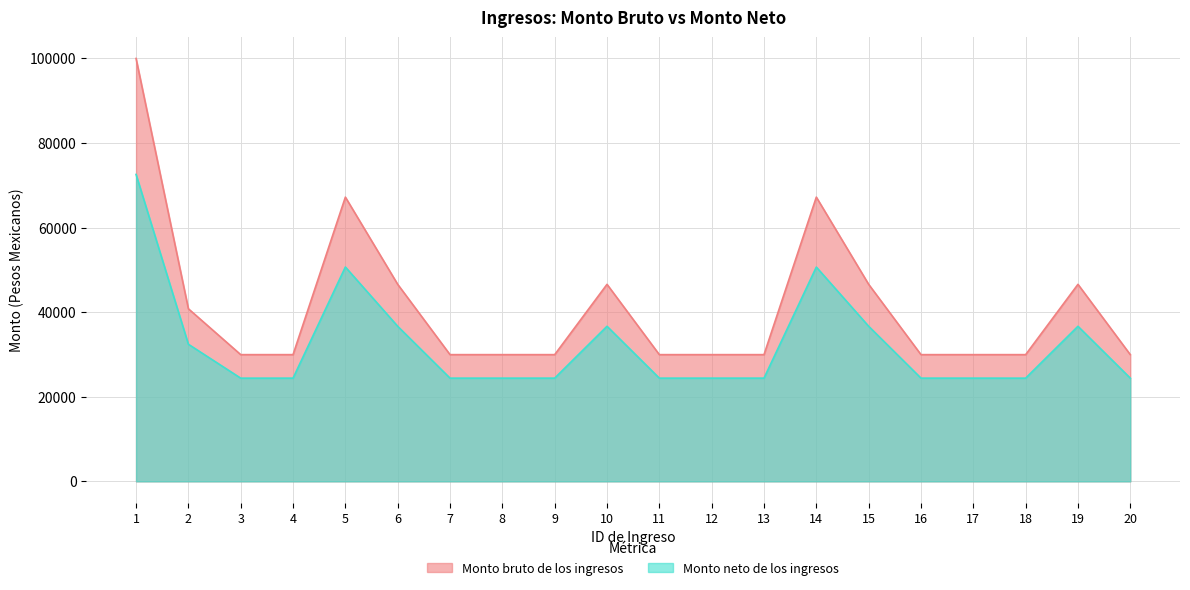

True or false: Monto neto de los ingresos has a value of 39113.6 at 18.

False